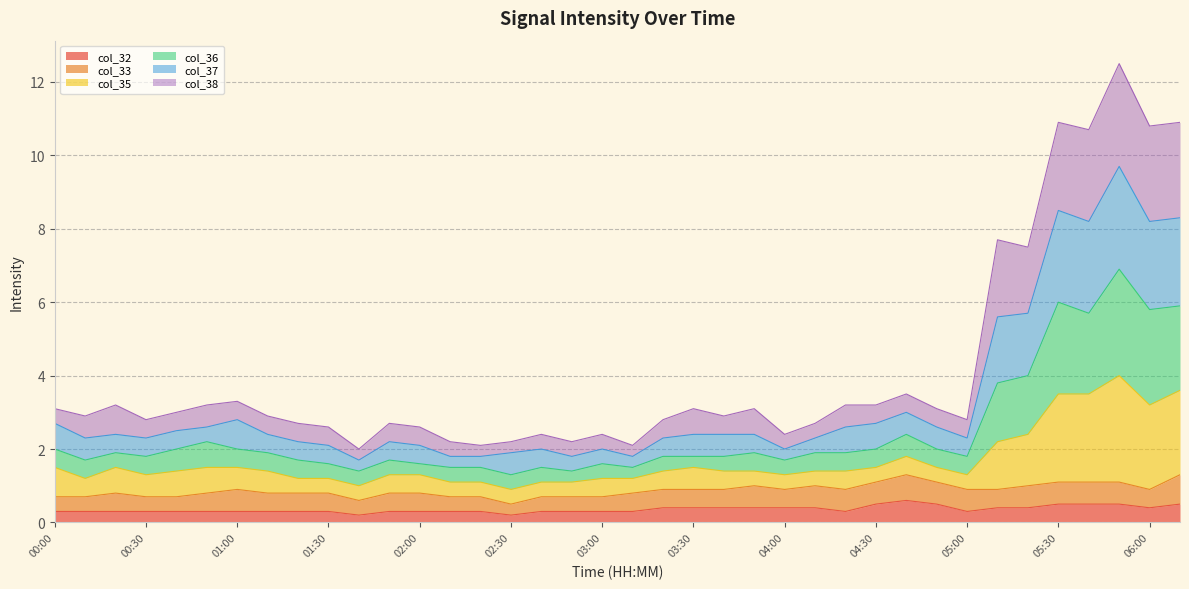

Which category has the highest value across all series?

05:50